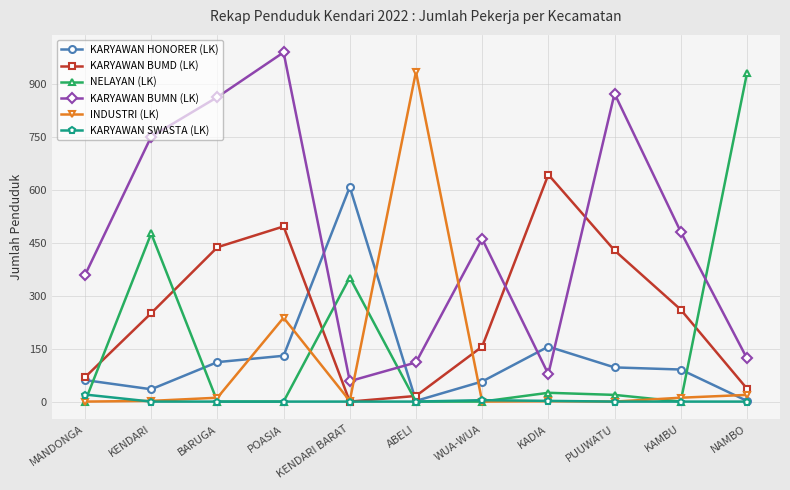

Which category has the highest value in the KARYAWAN BUMN (LK) series?

POASIA